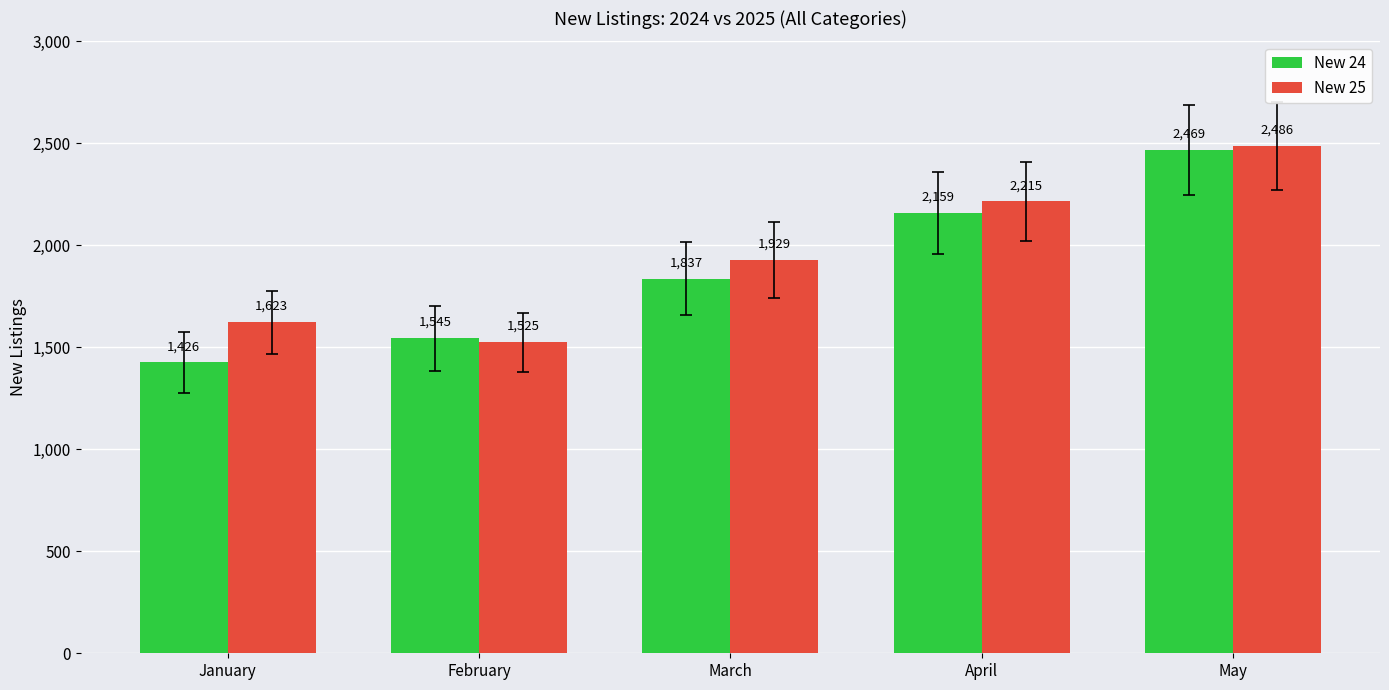

What are all the series names shown in the legend?

New 24, New 25